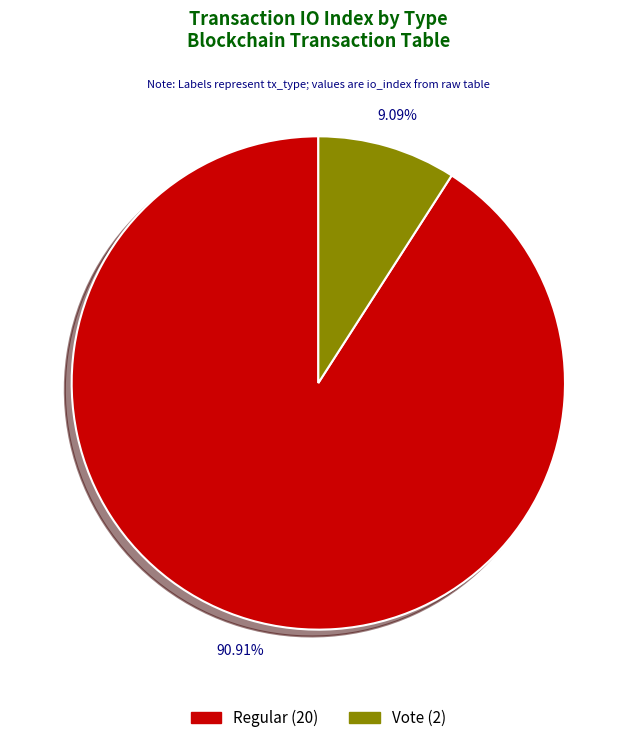

Is there a majority slice in this chart?

Yes